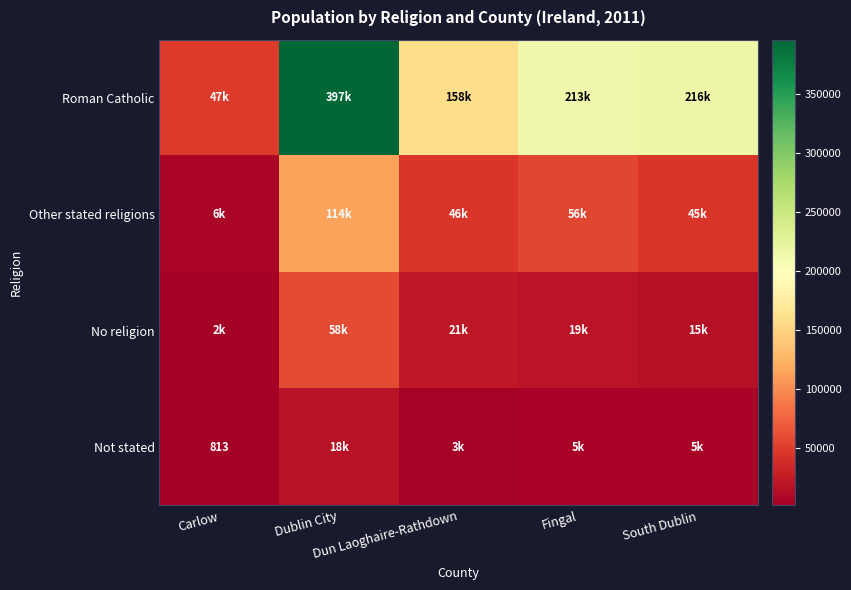

Where is No religion nearest to the value 30191?

Dun Laoghaire-Rathdown